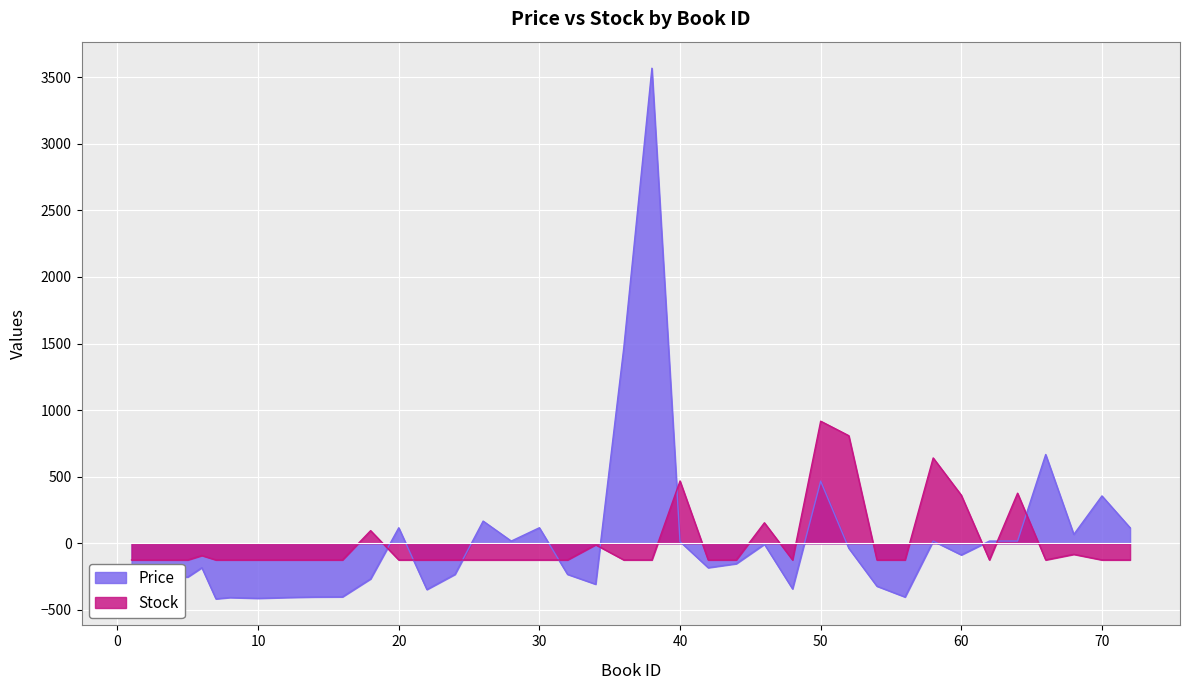

What is the total value across all series at 64?

392.2